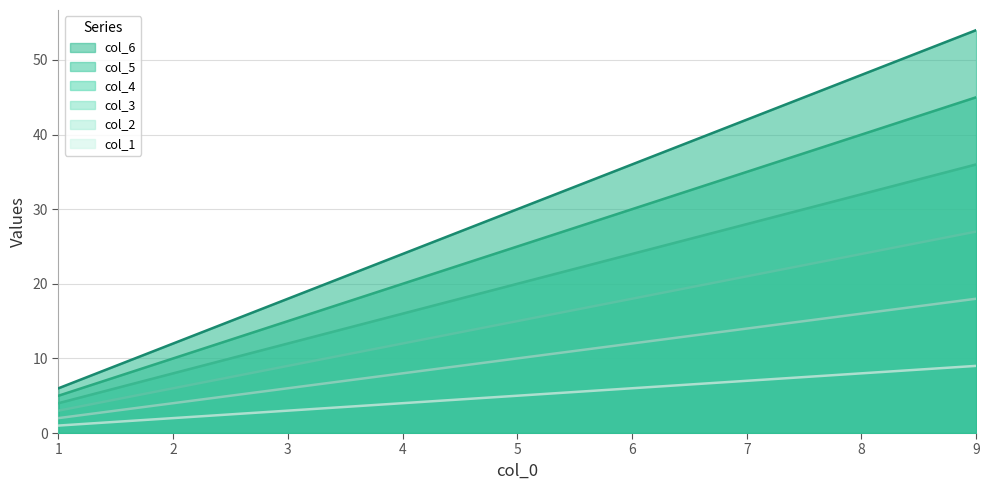

Which has a higher value, 2 or 3?

3